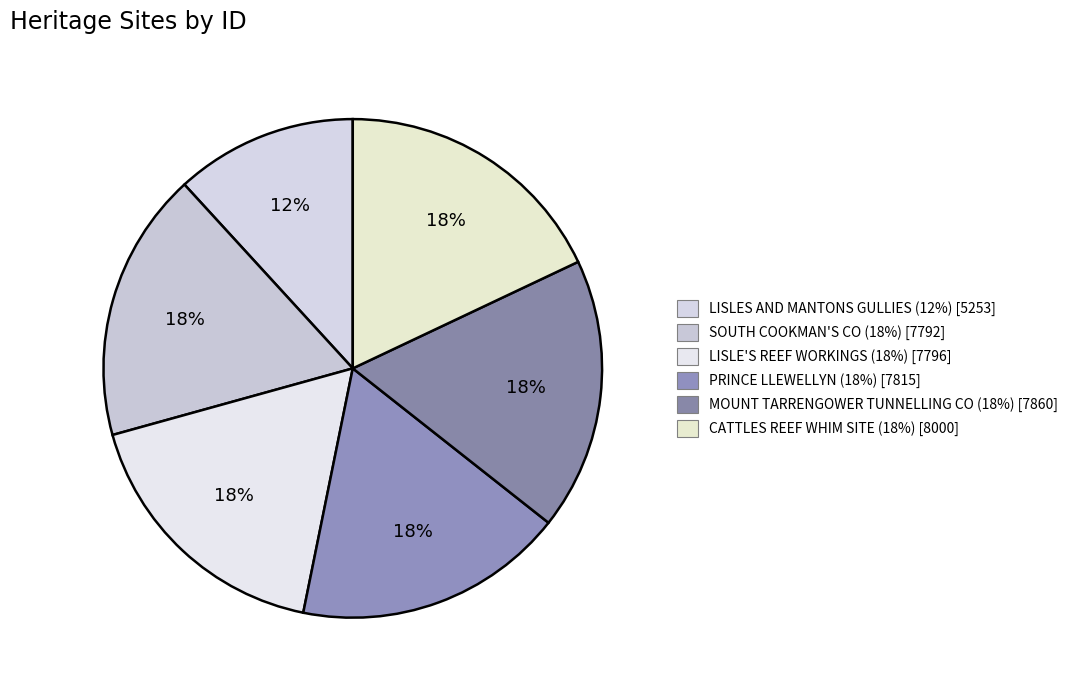

How many slices are in this pie chart?

6